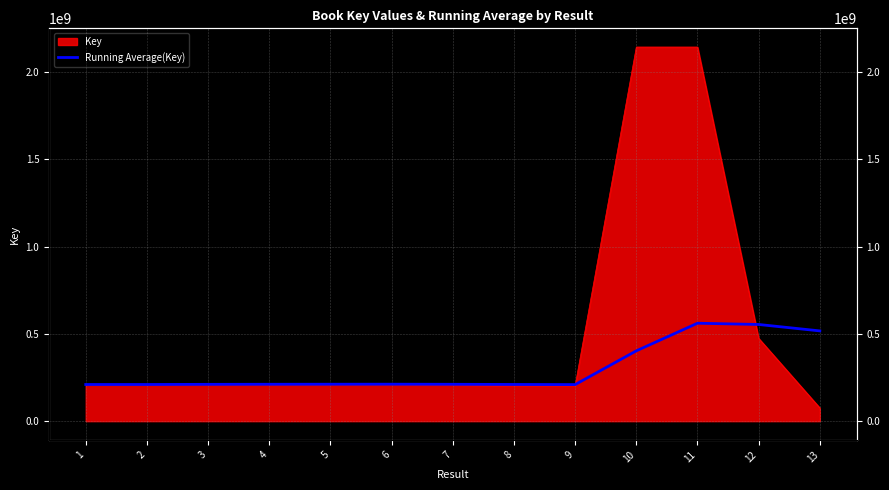

What value does the data have at 3?

210859139.3